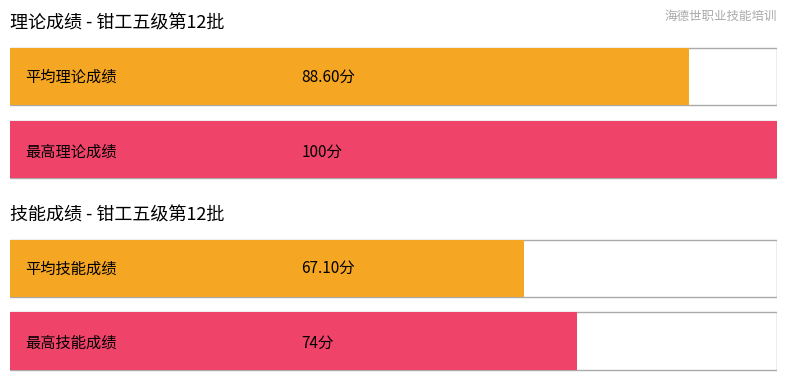

Which series has the widest spread of values?

理论成绩